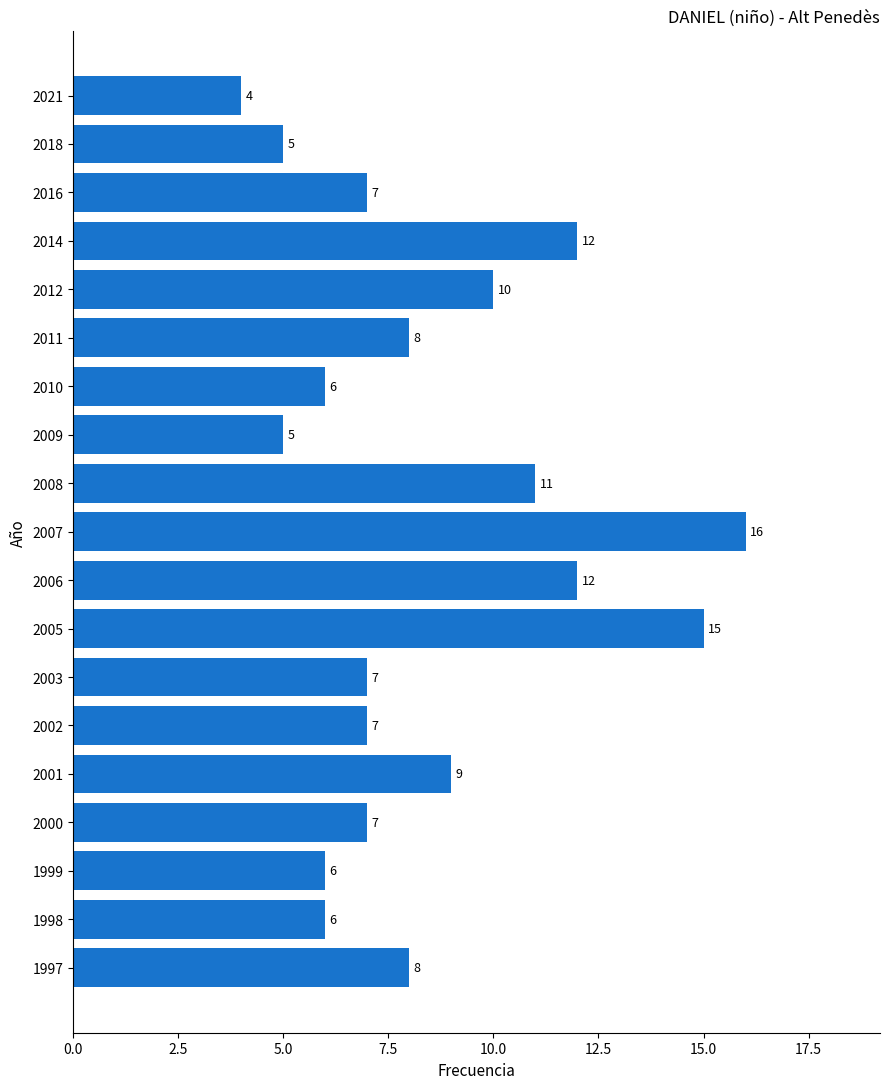

What is the ratio of the value at 2005 to the value at 1999?

2.5